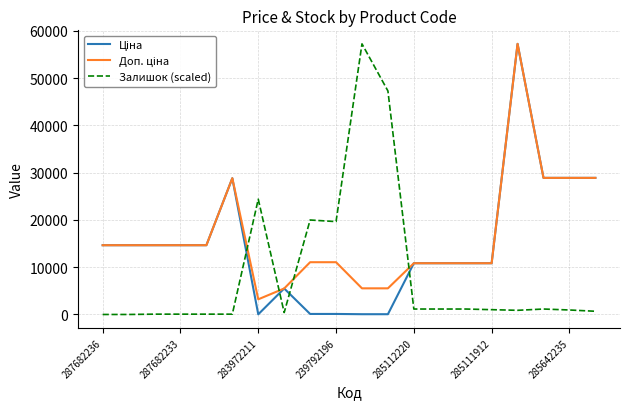

What is the greatest value displayed?

57235.5